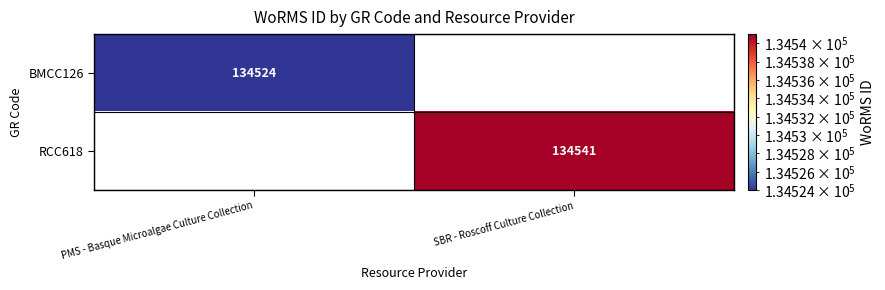

The RCC618 series shows 134541 at SBR - Roscoff Culture Collection. True or false?

True